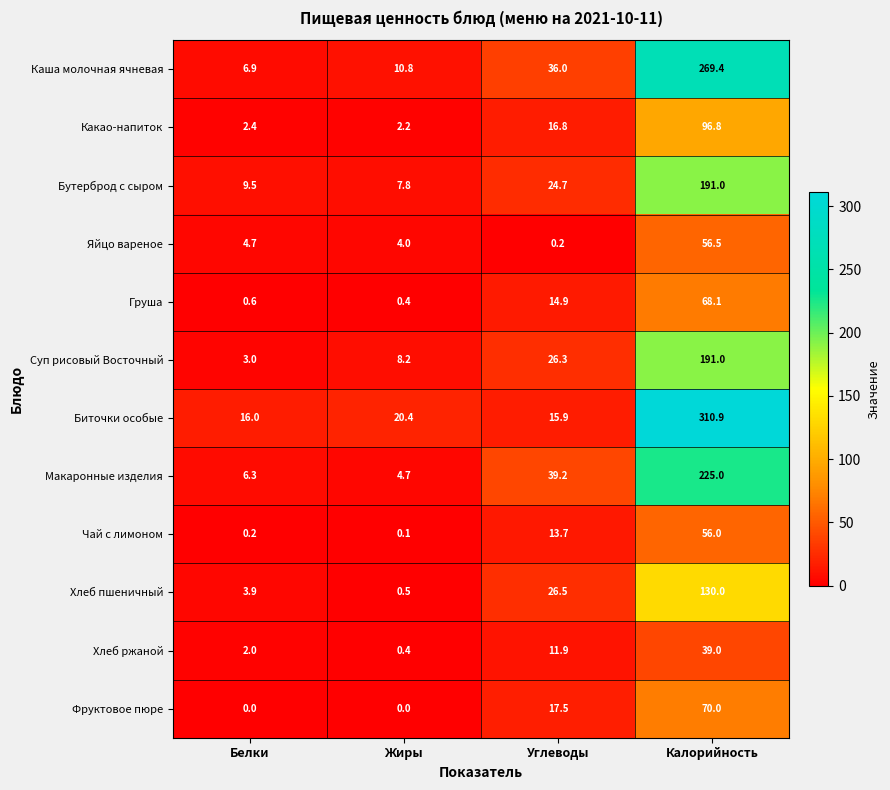

Which series has the largest range (max minus min)?

Биточки особые